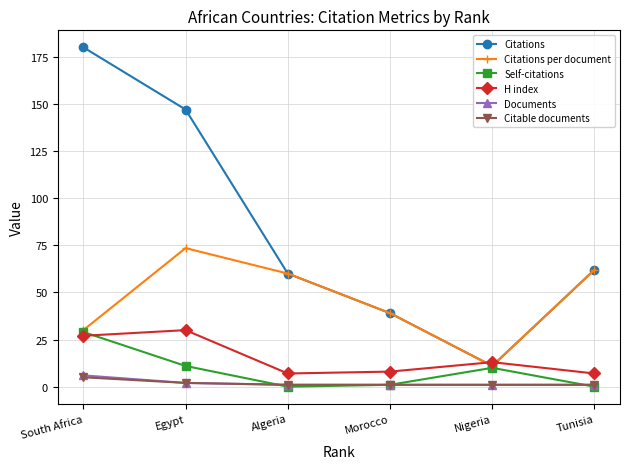

At how many categories does at least one series exceed 46?

4